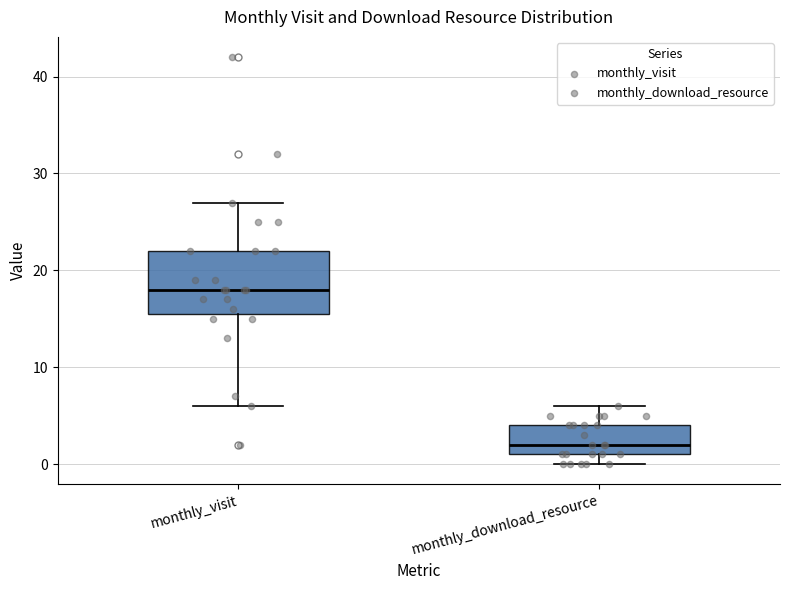

Reading left to right, read every box against the y-axis: the position of its median line, the range the box covers, and the ends of its whiskers. The values are not printed on the chart, so give them approximately, as read against the axis.

monthly_visit: median 18, box 16 to 22, whiskers 6 to 27
monthly_download_resource: median 2, box 1 to 4, whiskers 0 to 6